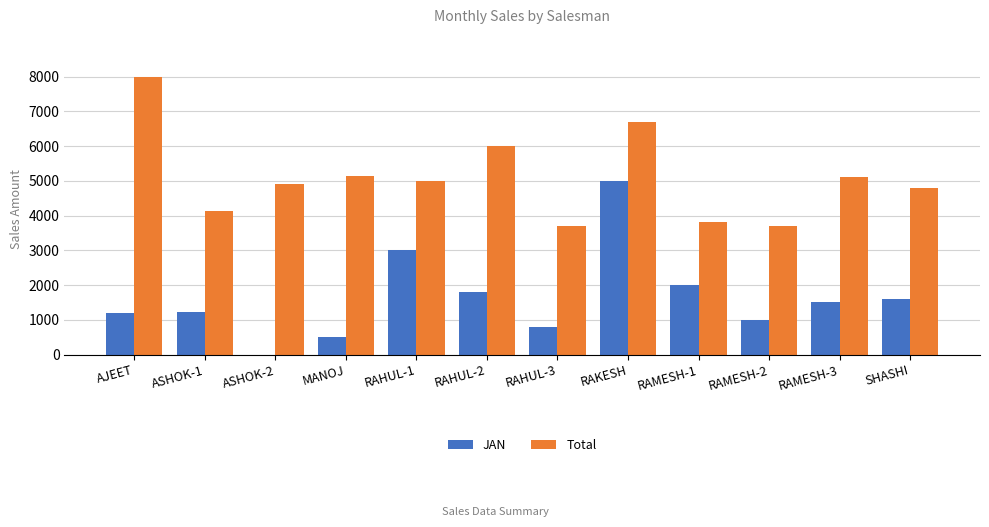

Are the bars horizontal?

No